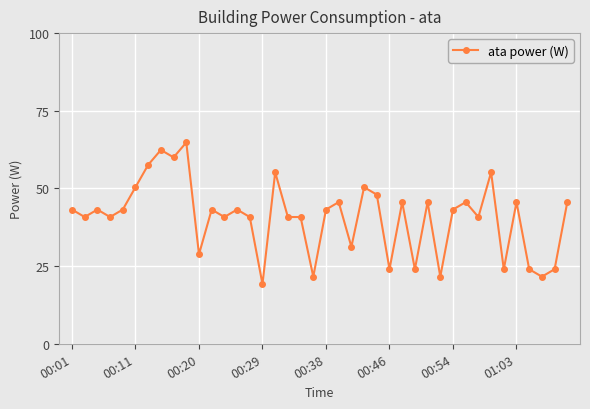

What is the greatest value displayed?

64.8